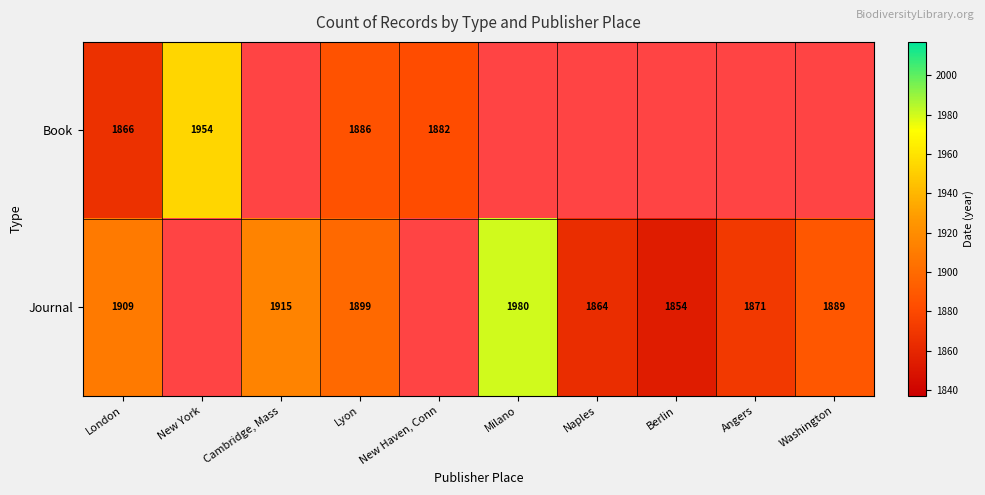

At which category is the sum across all series the highest?

Lyon